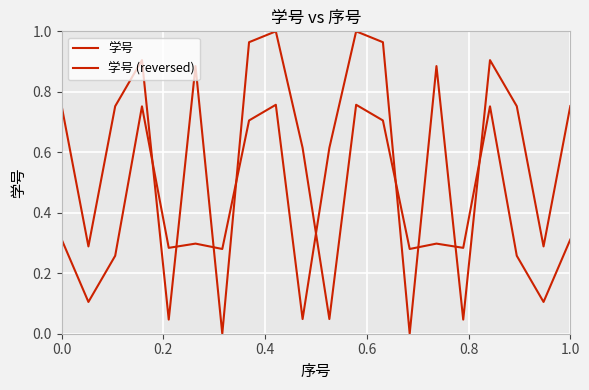

What is the maximum value for 学号?

1.0